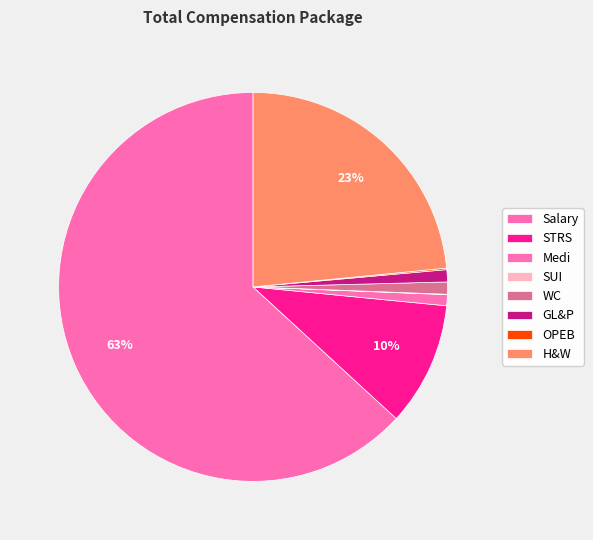

What is the smallest slice in the pie chart?

SUI